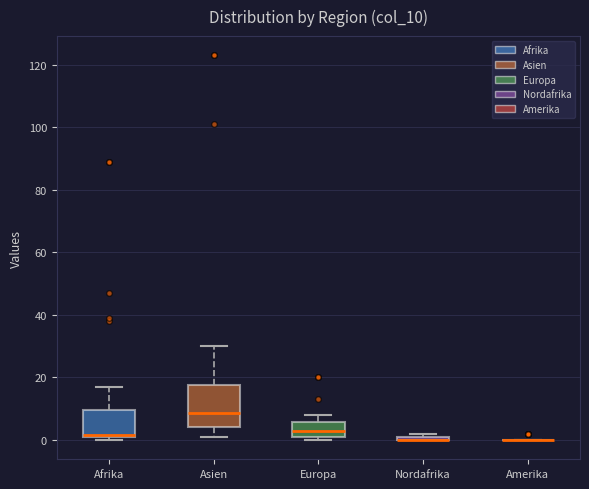

Where is the upper edge of the box for Nordafrika on the y-axis? The values are not printed on the chart, so give them approximately, as read against the axis.

2